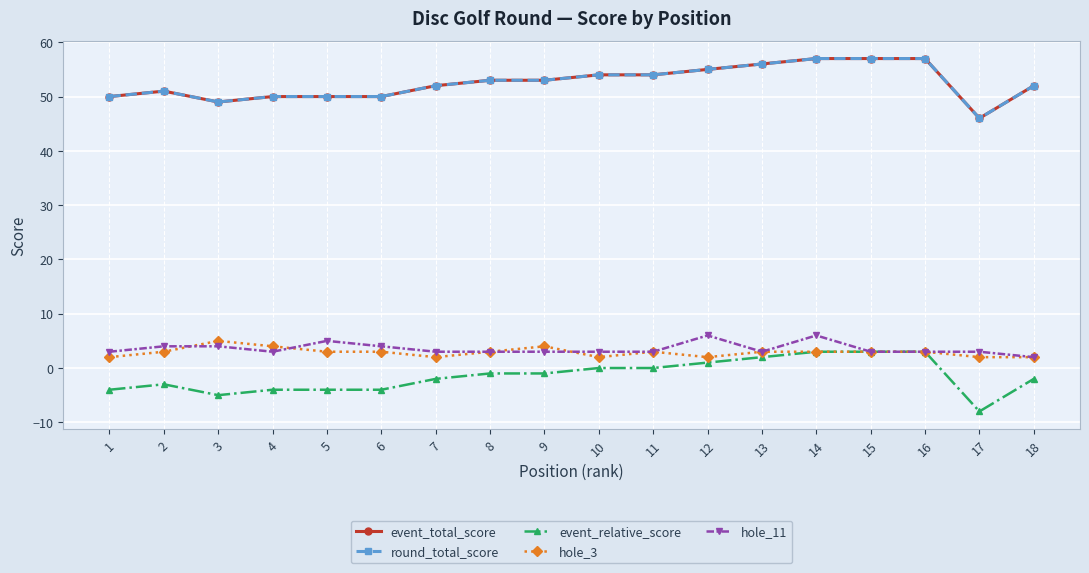

Rank the series at 13 from lowest to highest value.

event_relative_score, hole_3, hole_11, event_total_score, round_total_score